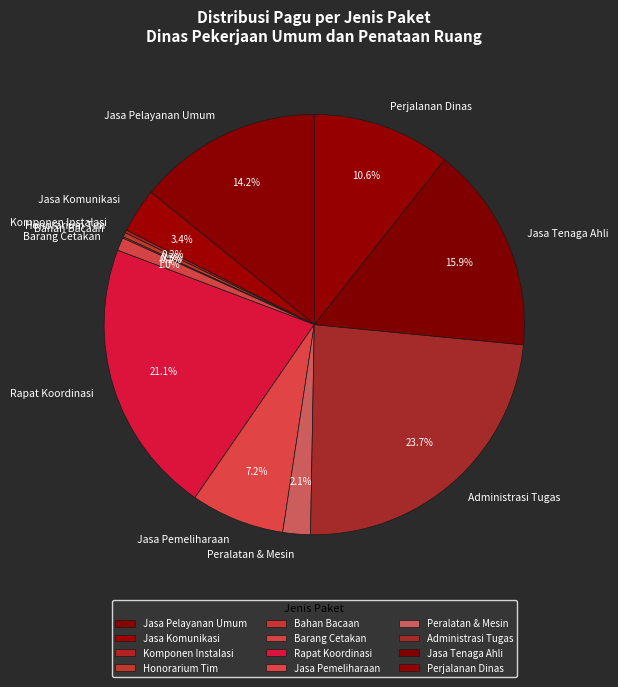

What is the largest slice in the pie chart?

Administrasi Tugas